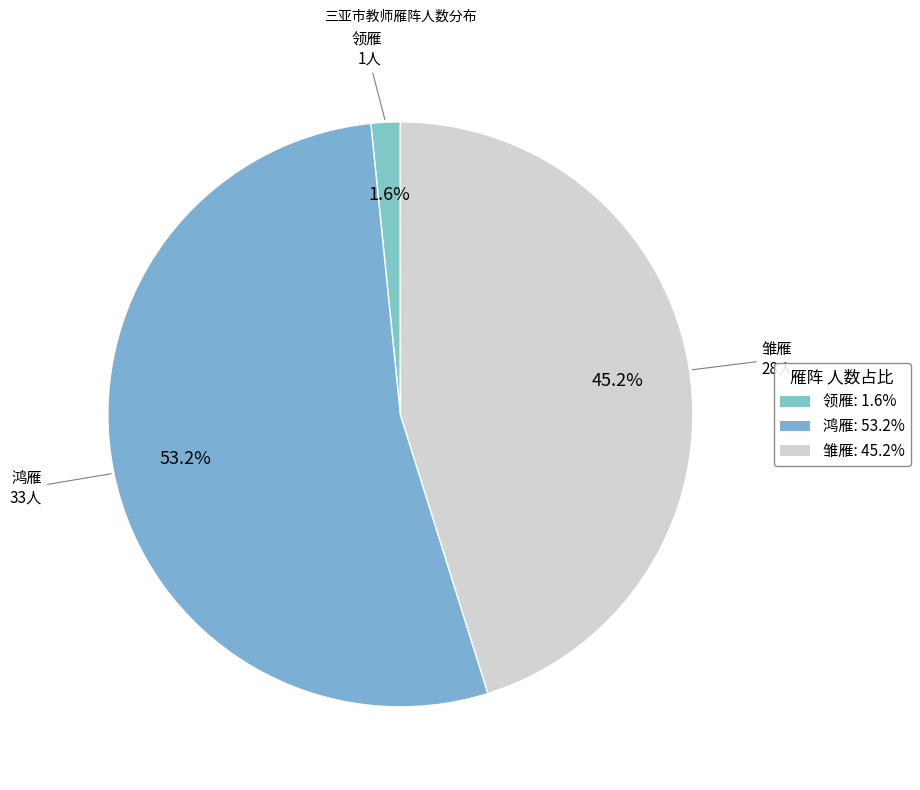

Count the number of slices in the pie.

3